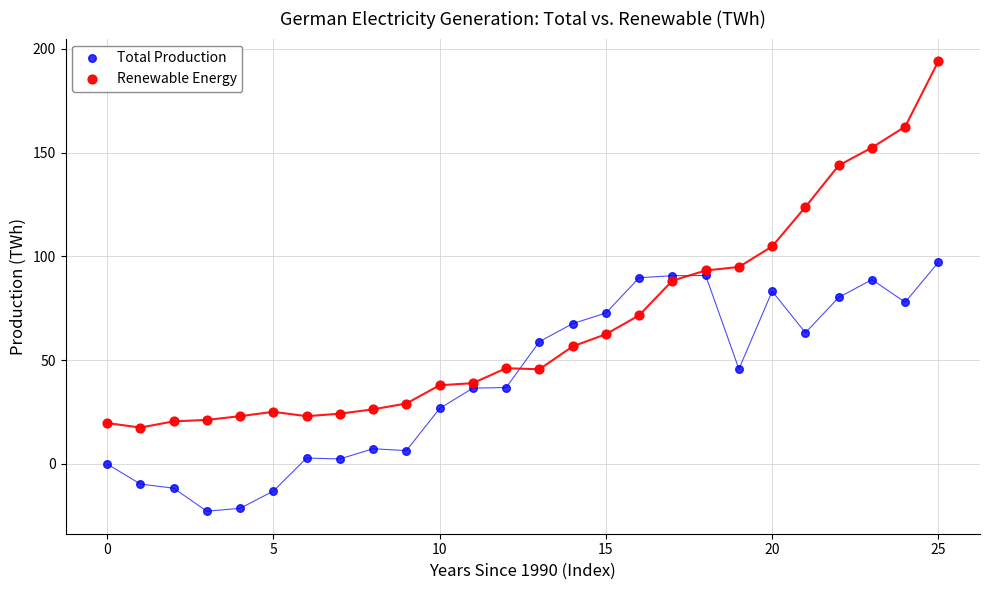

Which series contains the lowest Y value?

Total Production